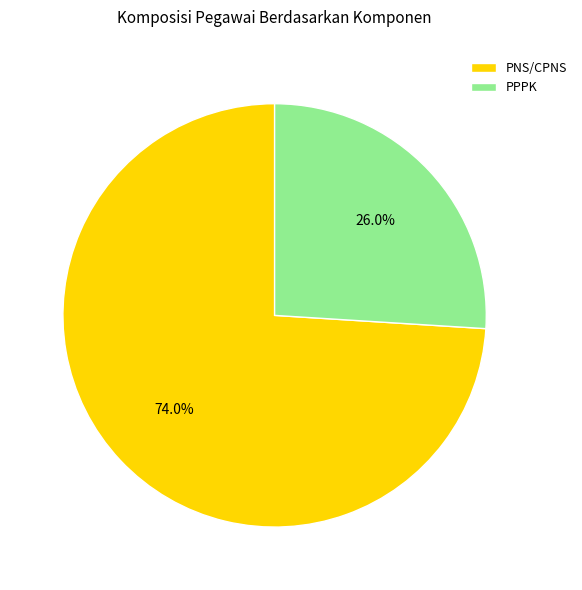

Is it true that PNS/CPNS is 86% of the pie?

False